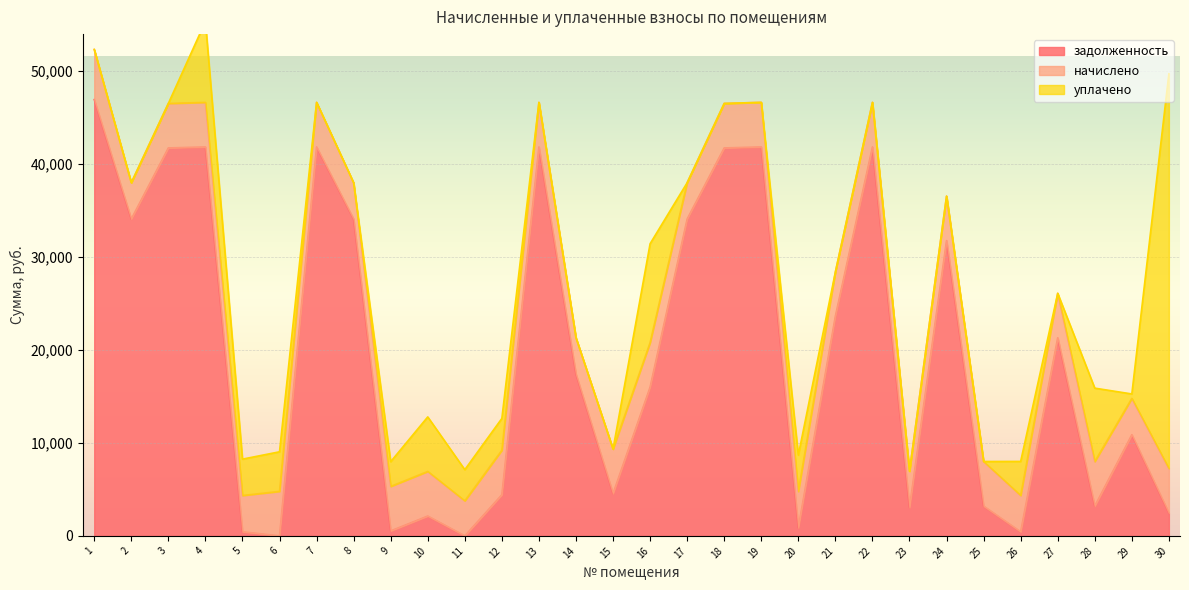

What is the difference between the highest and lowest values at 3?

41708.3